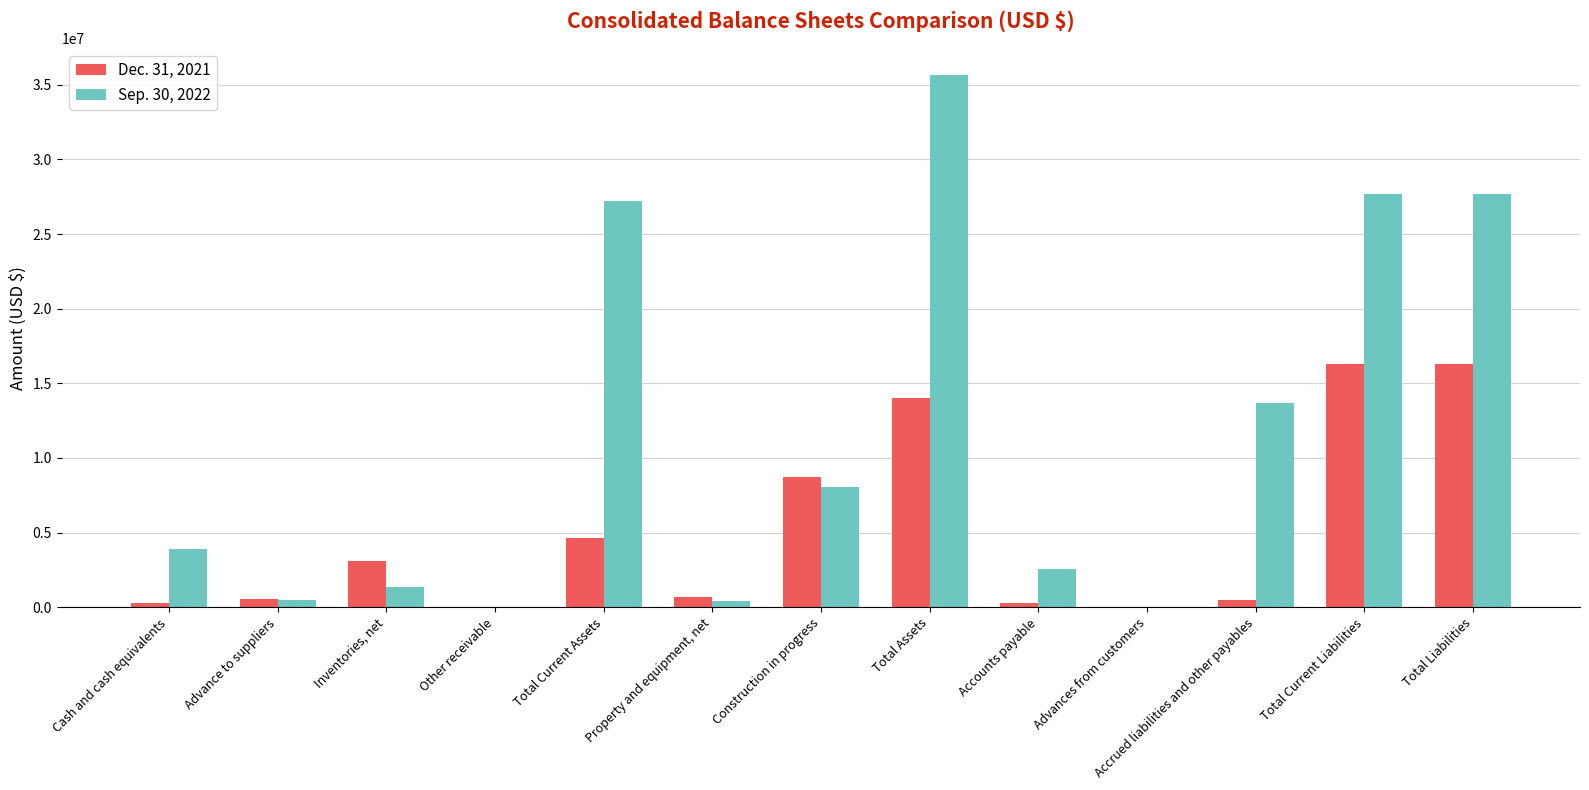

What is the average value of the Dec. 31, 2021 series?

5032163